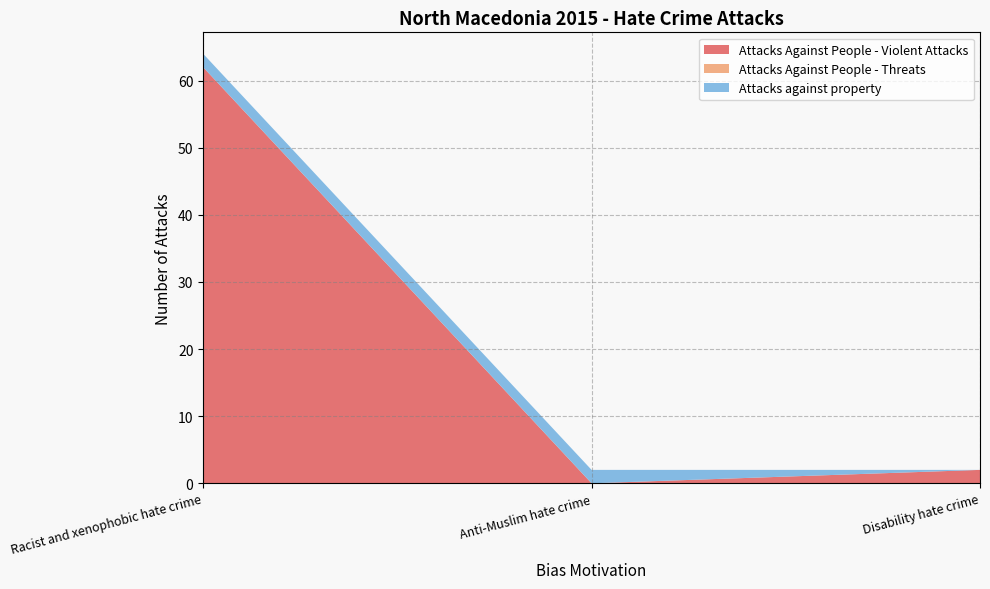

Reading left to right, list all the values displayed in this chart.

Attacks Against People - Violent Attacks: Racist and xenophobic hate crime=62	Anti-Muslim hate crime=0	Disability hate crime=2
Attacks Against People - Threats: Racist and xenophobic hate crime=0	Anti-Muslim hate crime=0	Disability hate crime=0
Attacks against property: Racist and xenophobic hate crime=2	Anti-Muslim hate crime=2	Disability hate crime=0